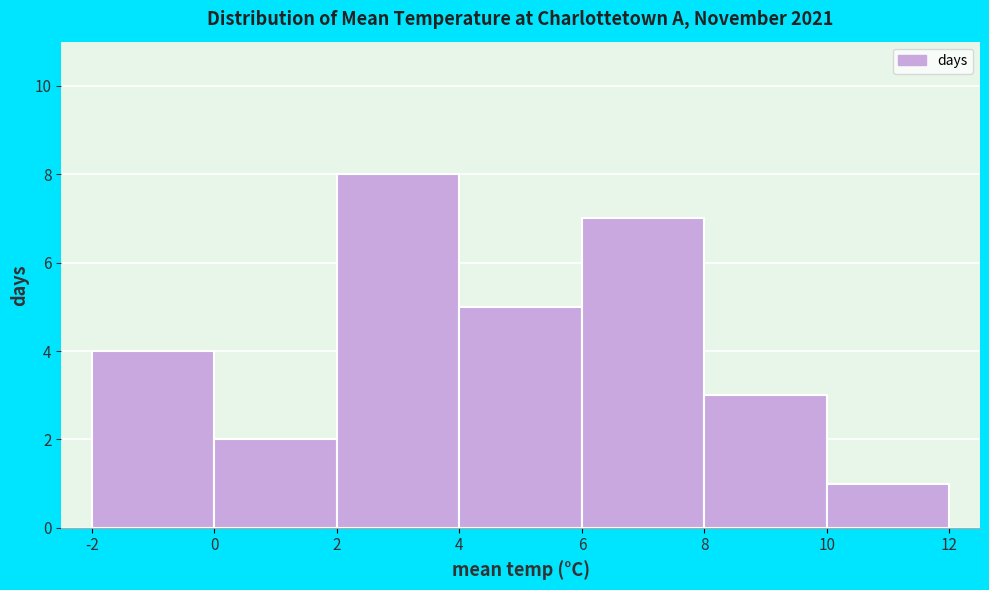

How tall is the bar that spans 6 to 8 on the x-axis? The values are not printed on the chart, so give them approximately, as read against the axis.

7